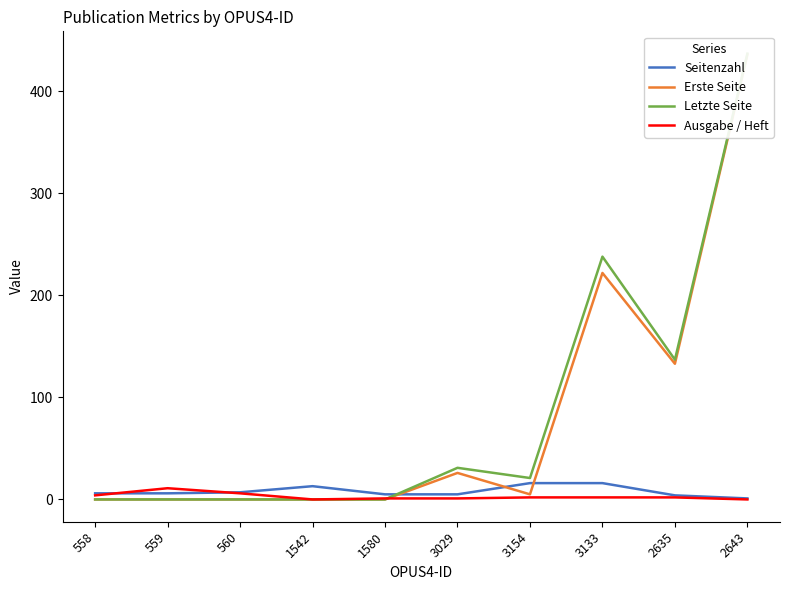

Which series has the widest spread of values?

Letzte Seite